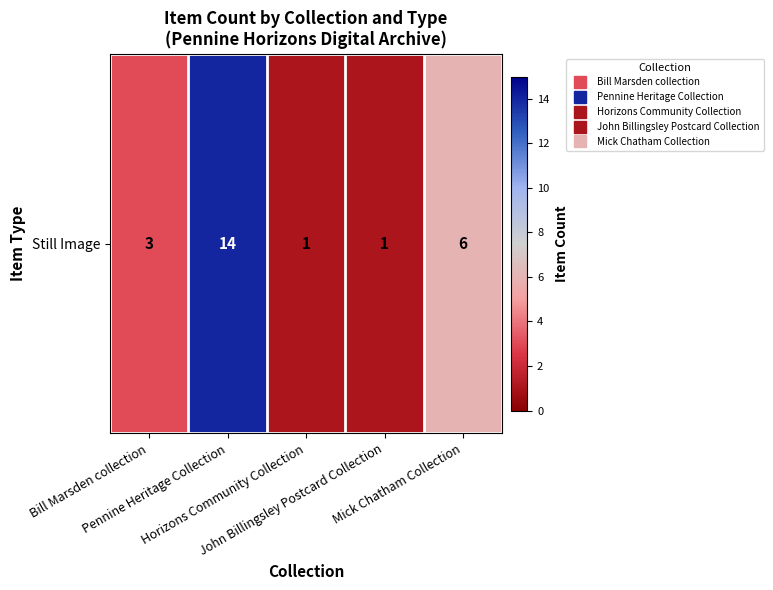

Reading right to left, extract all data points from this chart.

Mick Chatham Collection=6	John Billingsley Postcard Collection=1	Horizons Community Collection=1	Pennine Heritage Collection=14	Bill Marsden collection=3